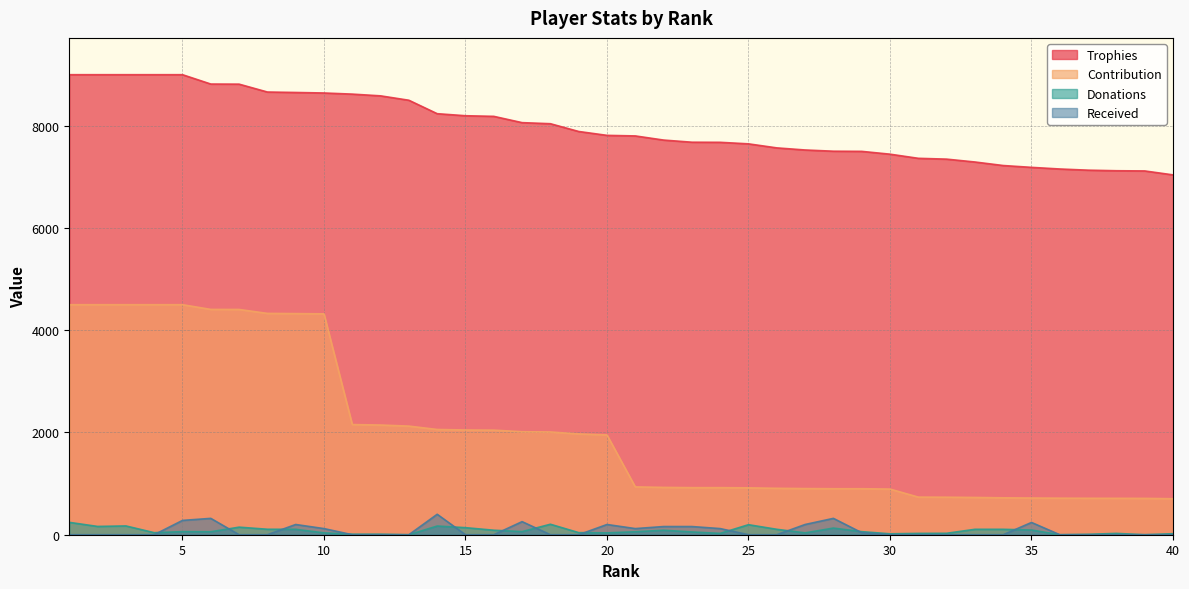

What is the approximate value of Donations at 8?

107